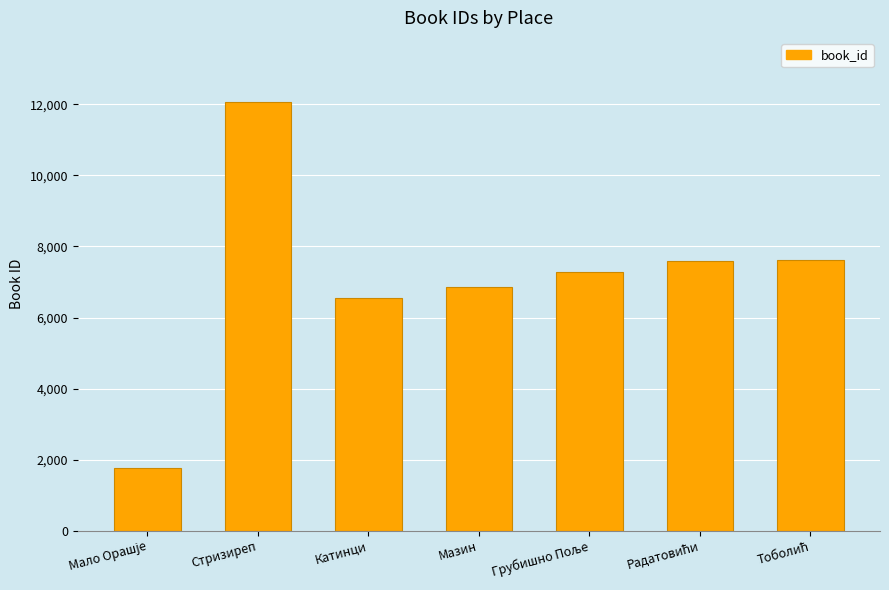

Are the bars horizontal?

No